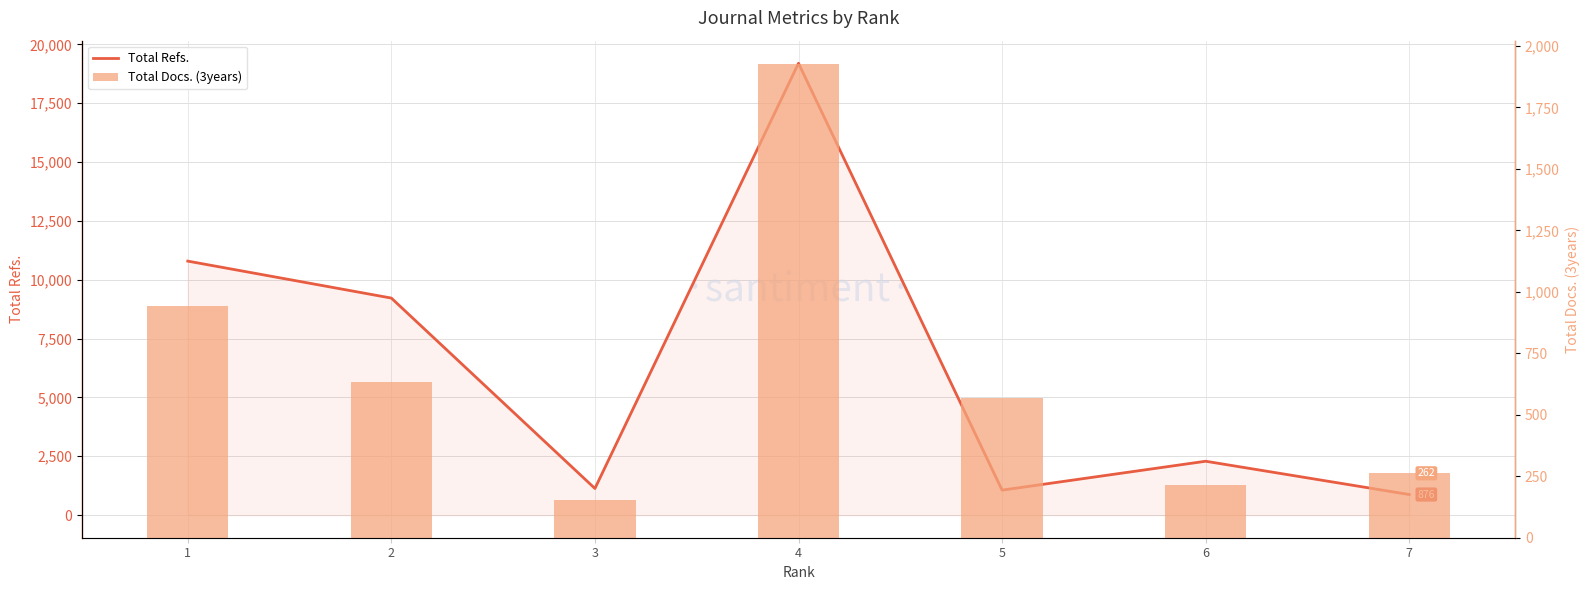

At which label does Total Docs. (3years) first exceed 569?

1